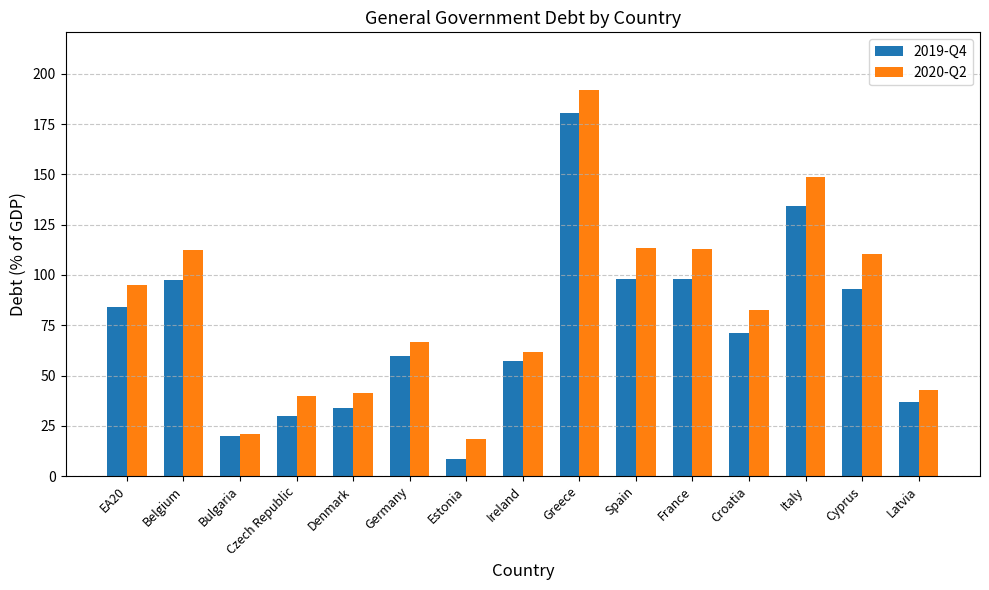

Rank the series by their average value, from highest to lowest.

2020-Q2, 2019-Q4